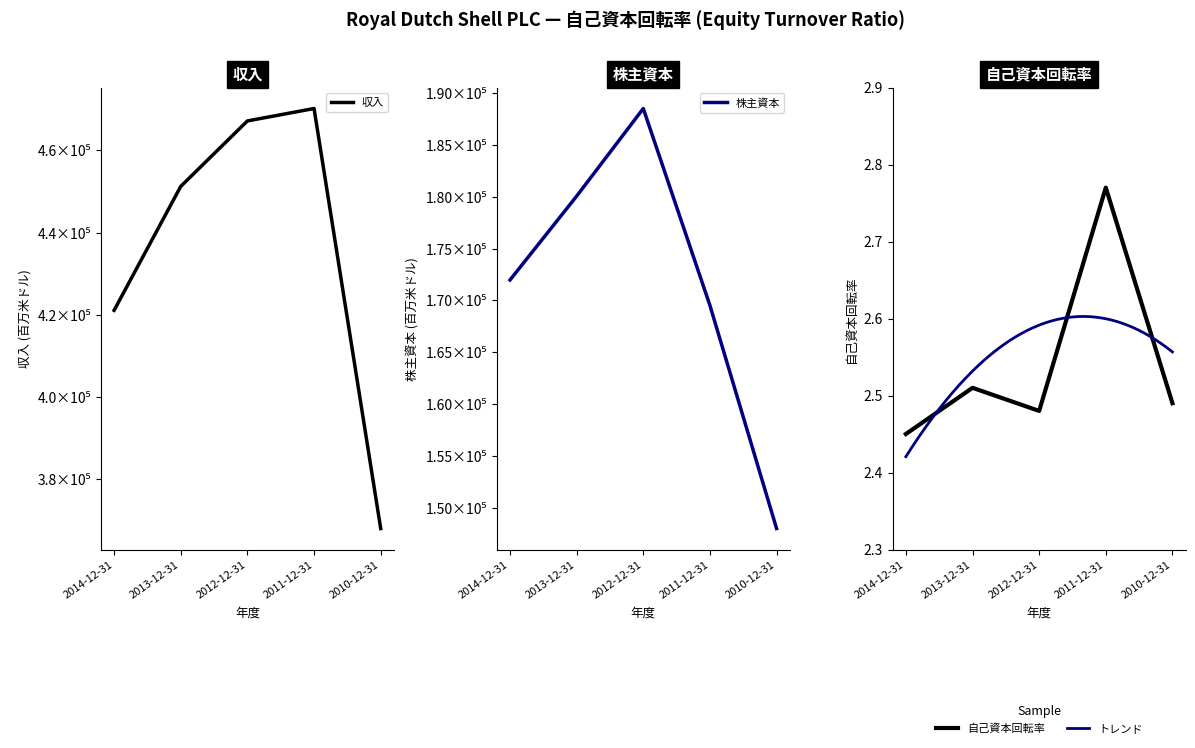

Is it true that the value at 2014-12-31 is 0.9?

False